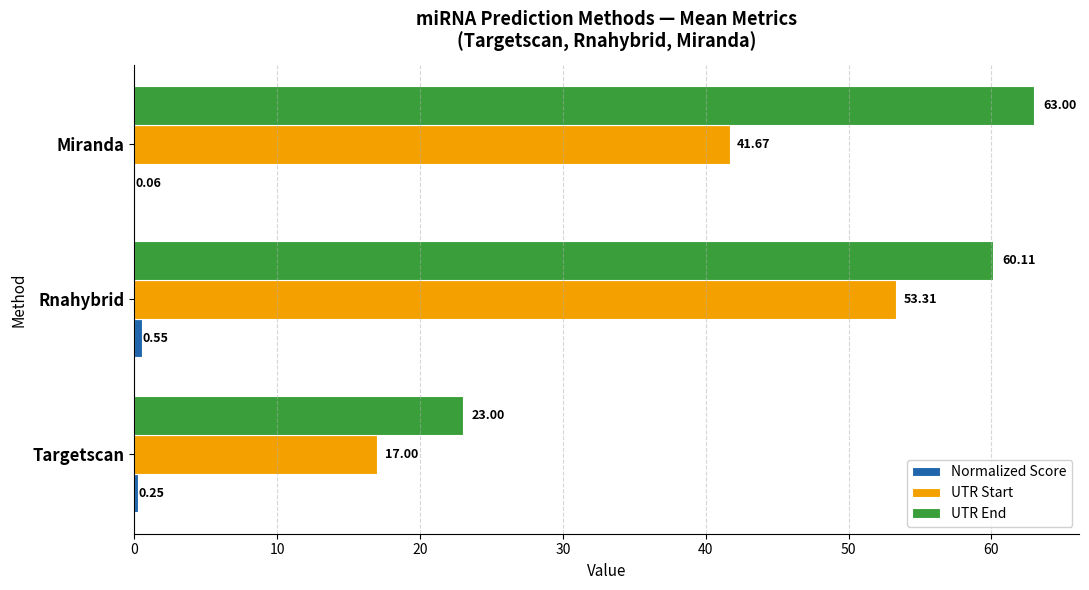

What is the total value across all series at Rnahybrid?

114.0